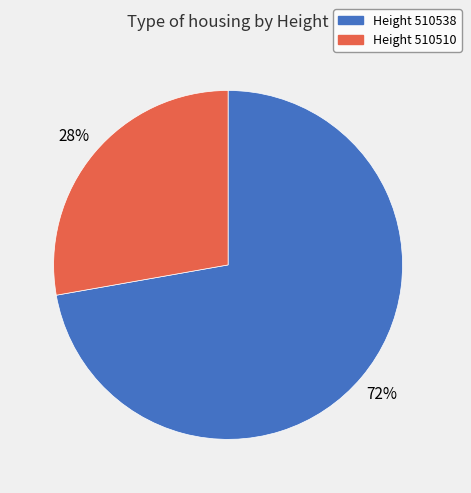

Does any single category account for the majority?

Yes